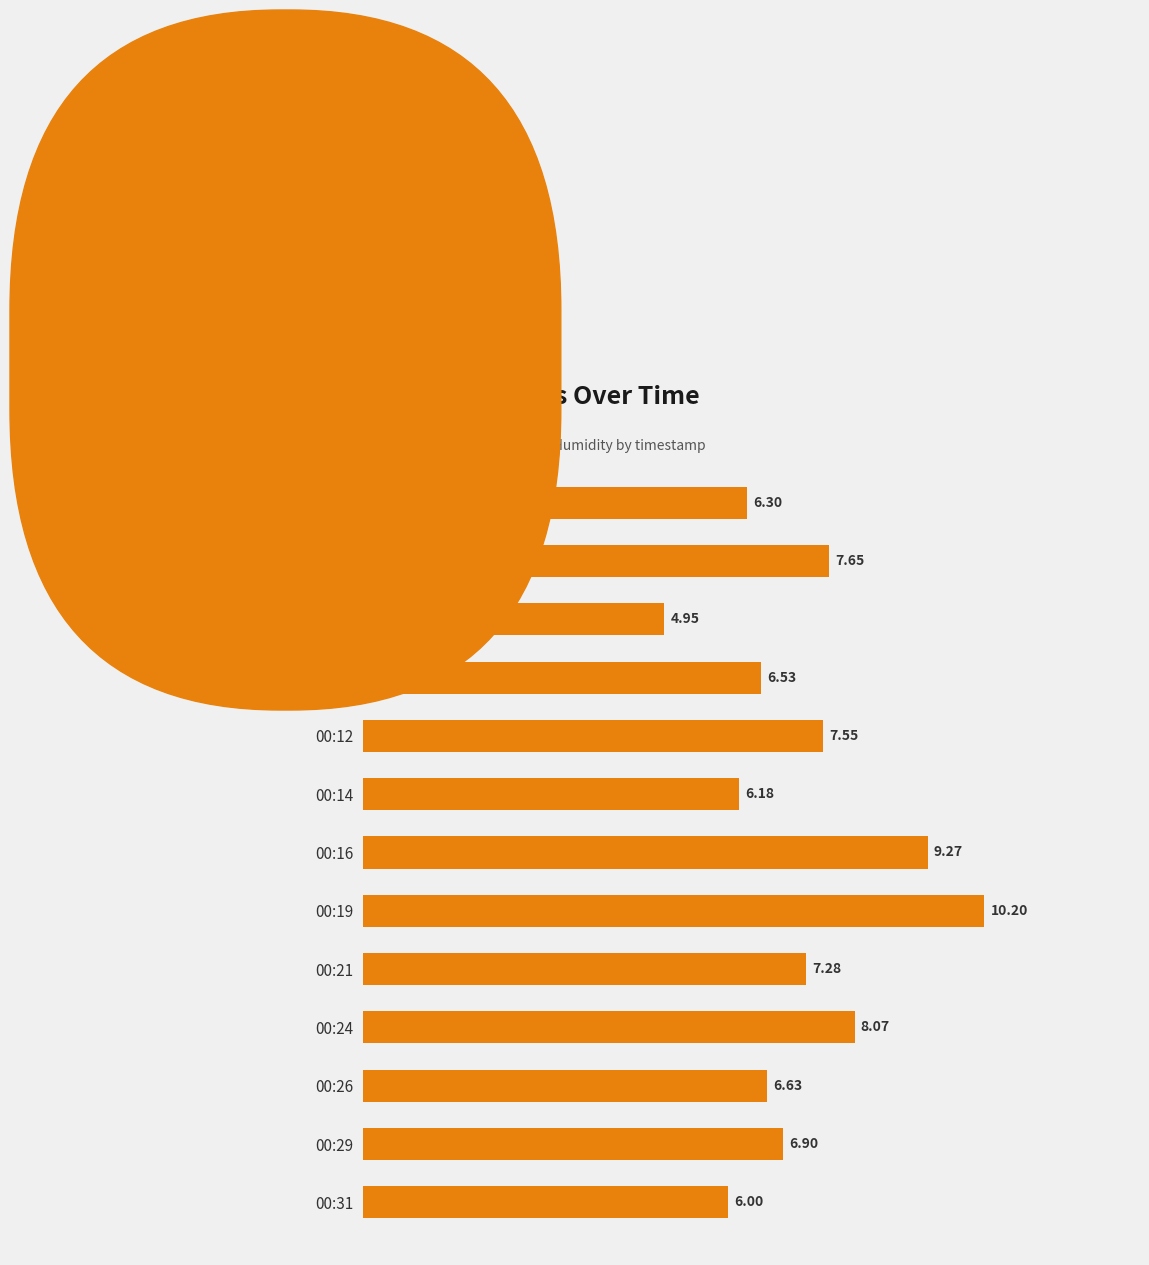

At which category does the chart reach its peak across all series?

00:19